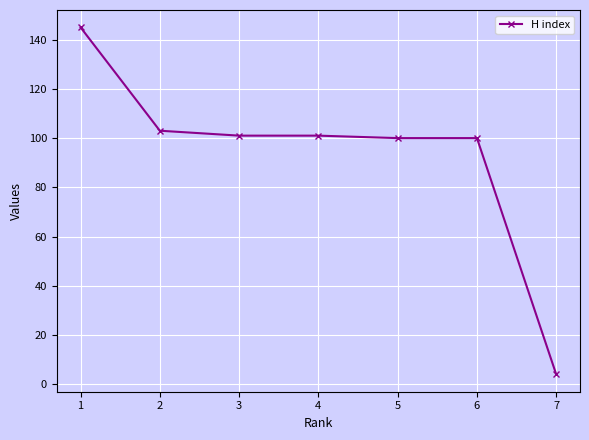

Reading right to left, extract all data points from this chart.

7=4	6=100	5=100	4=101	3=101	2=103	1=145